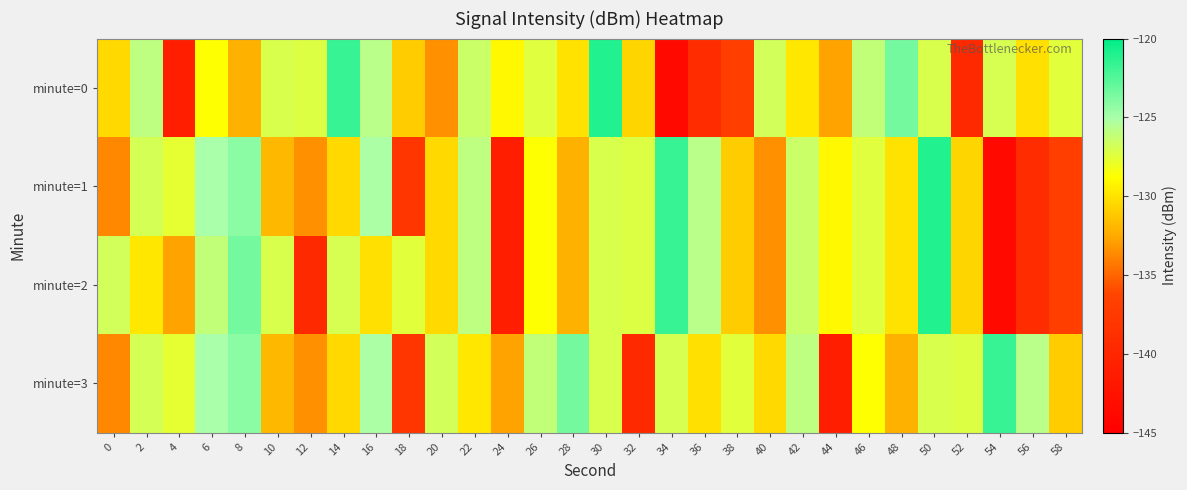

Reading left to right, what are all the values shown in this chart?

minute=0: 0=-130.4	2=-125.9	4=-141.0	6=-128.8	8=-132.2	10=-127.1	12=-127.3	14=-121.7	16=-125.7	18=-131.0	20=-133.5	22=-126.5	24=-129.0	26=-127.4	28=-130.0	30=-121.0	32=-130.6	34=-143.8	36=-139.2	38=-137.0	40=-126.8	42=-129.8	44=-132.7	46=-126.1	48=-123.5	50=-127.1	52=-139.7	54=-127.0	56=-130.1	58=-127.5
minute=1: 0=-133.7	2=-126.9	4=-127.7	6=-125.0	8=-124.2	10=-131.9	12=-133.4	14=-130.4	16=-125.2	18=-138.1	20=-130.4	22=-125.9	24=-141.0	26=-128.8	28=-132.2	30=-127.1	32=-127.3	34=-121.7	36=-125.7	38=-131.0	40=-133.5	42=-126.5	44=-129.0	46=-127.4	48=-130.0	50=-121.0	52=-130.6	54=-143.8	56=-139.2	58=-137.0
minute=2: 0=-126.8	2=-129.8	4=-132.7	6=-126.1	8=-123.5	10=-127.1	12=-139.7	14=-127.0	16=-130.1	18=-127.5	20=-130.4	22=-125.9	24=-141.0	26=-128.8	28=-132.2	30=-127.1	32=-127.3	34=-121.7	36=-125.7	38=-131.0	40=-133.5	42=-126.5	44=-129.0	46=-127.4	48=-130.0	50=-121.0	52=-130.6	54=-143.8	56=-139.2	58=-137.0
minute=3: 0=-133.7	2=-126.9	4=-127.7	6=-125.0	8=-124.2	10=-131.9	12=-133.4	14=-130.4	16=-125.2	18=-138.1	20=-126.8	22=-129.8	24=-132.7	26=-126.1	28=-123.5	30=-127.1	32=-139.7	34=-127.0	36=-130.1	38=-127.5	40=-130.4	42=-125.9	44=-141.0	46=-128.8	48=-132.2	50=-127.1	52=-127.3	54=-121.7	56=-125.7	58=-131.0